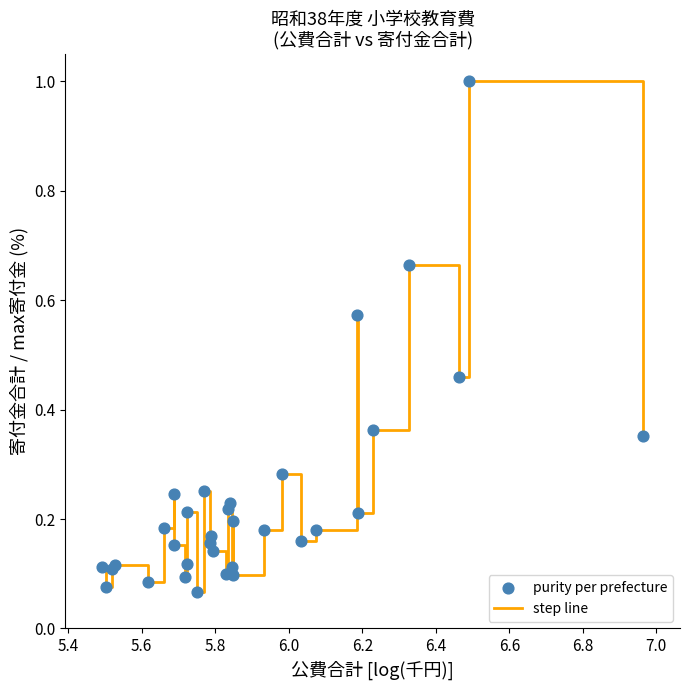

What is the difference between the maximum and minimum values?

0.9